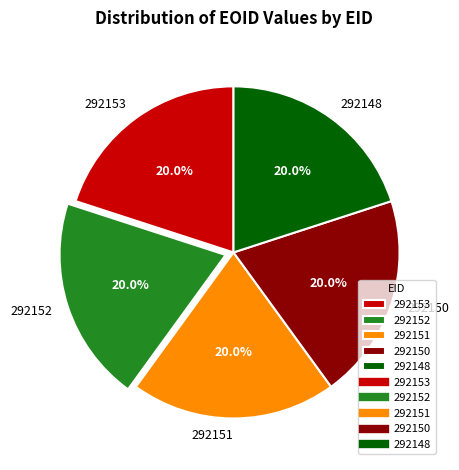

What is the ratio of the value at 292153 to the value at 292151?

1.0